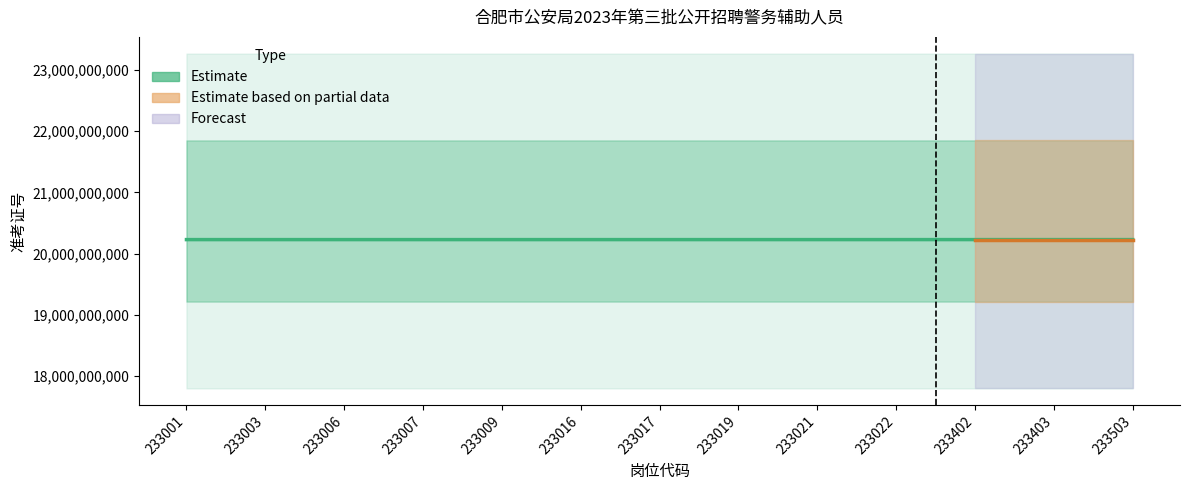

Rank the categories by value from lowest to highest.

233001, 233003, 233006, 233007, 233009, 233016, 233017, 233019, 233021, 233022, 233402, 233403, 233503